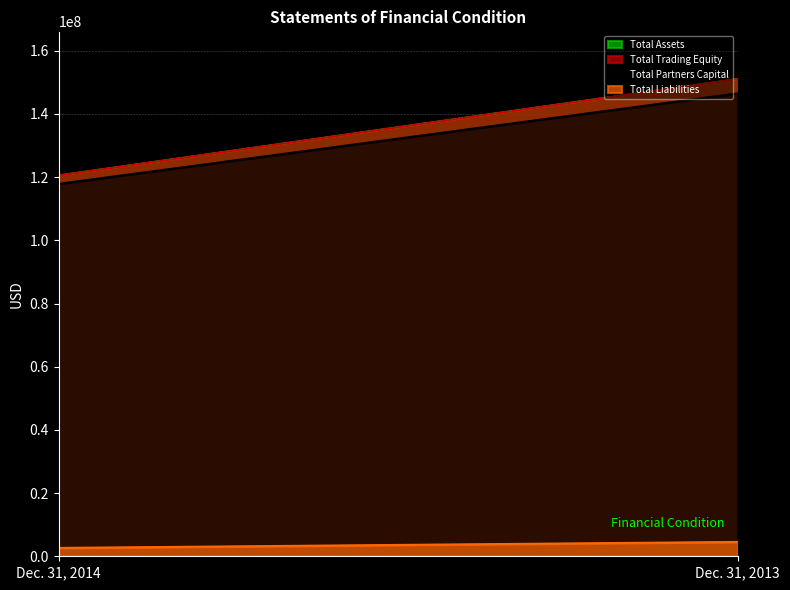

Which series has the largest total across all categories?

Total Assets